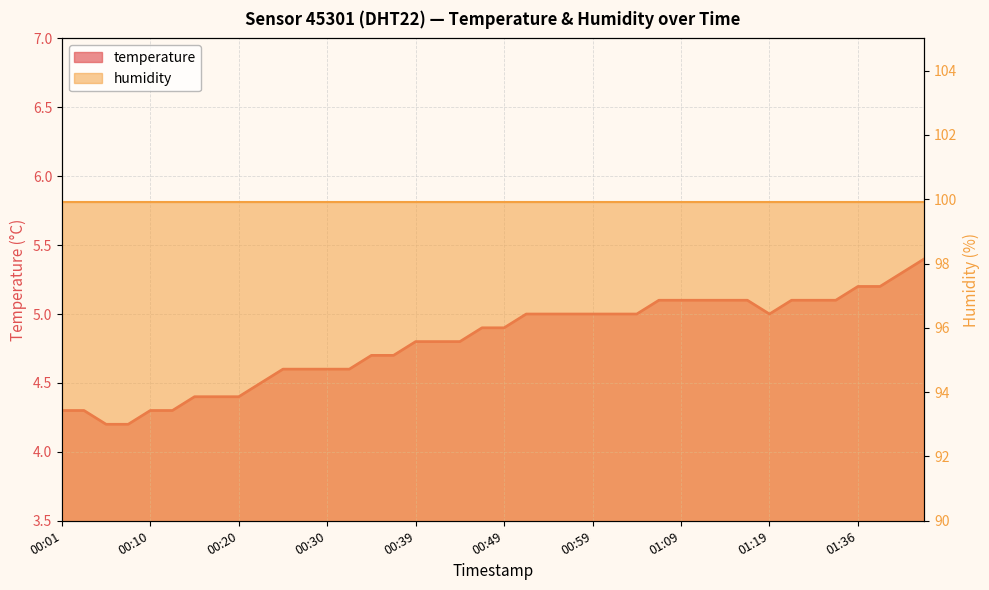

Rank the categories by value from lowest to highest.

00:05, 00:08, 00:01, 00:03, 00:10, 00:13, 00:15, 00:18, 00:20, 00:22, 00:25, 00:27, 00:30, 00:32, 00:35, 00:37, 00:39, 00:42, 00:44, 00:47, 00:49, 00:52, 00:54, 00:56, 00:59, 01:01, 01:04, 01:19, 01:06, 01:09, 01:11, 01:14, 01:16, 01:22, 01:24, 01:28, 01:36, 01:39, 01:42, 01:47